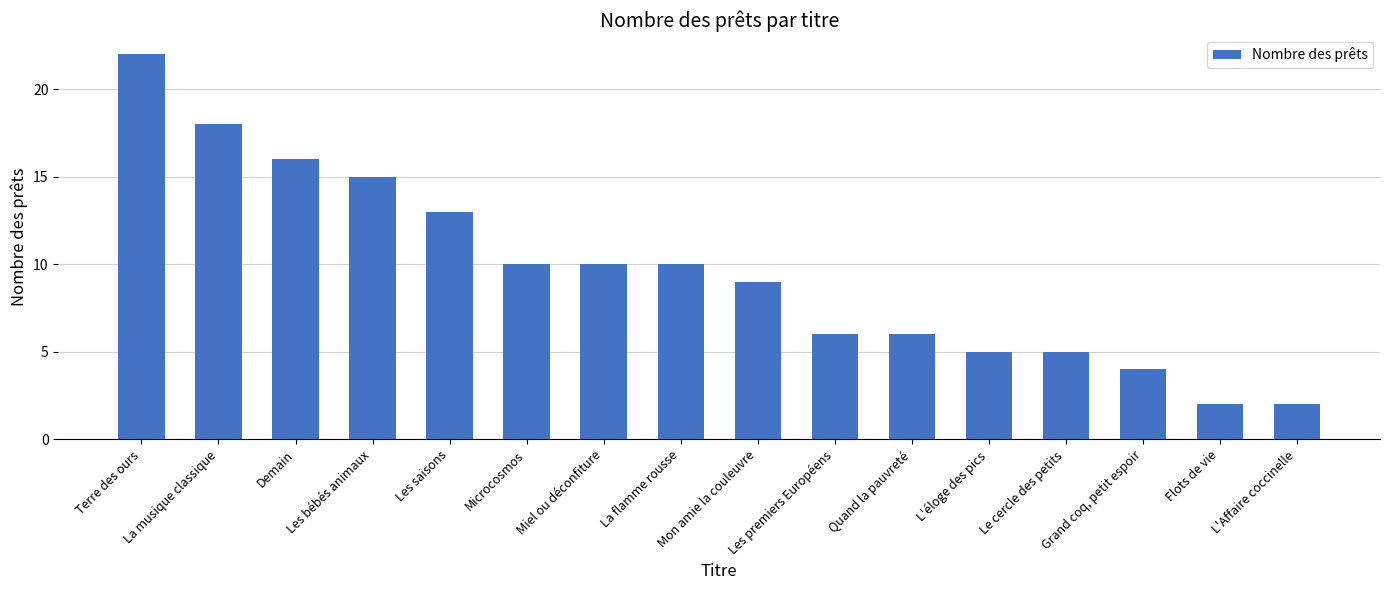

What is the ratio of the value at Quand la pauvreté to the value at Les premiers Européens?

1.0